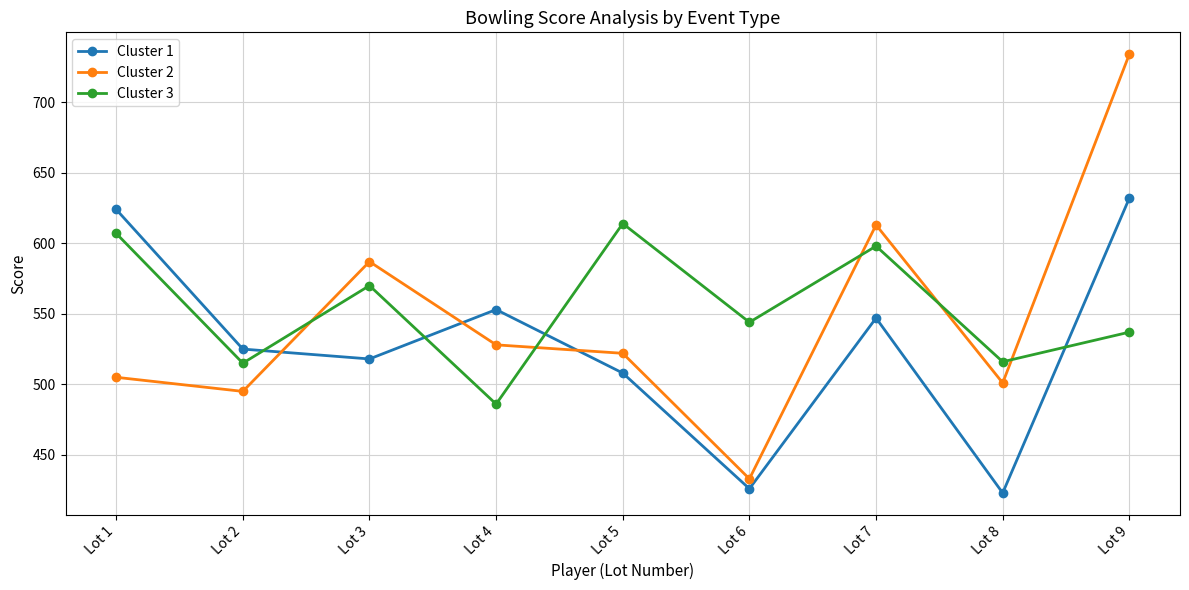

True or false: Cluster 1 has more than 0 interior local peaks.

True